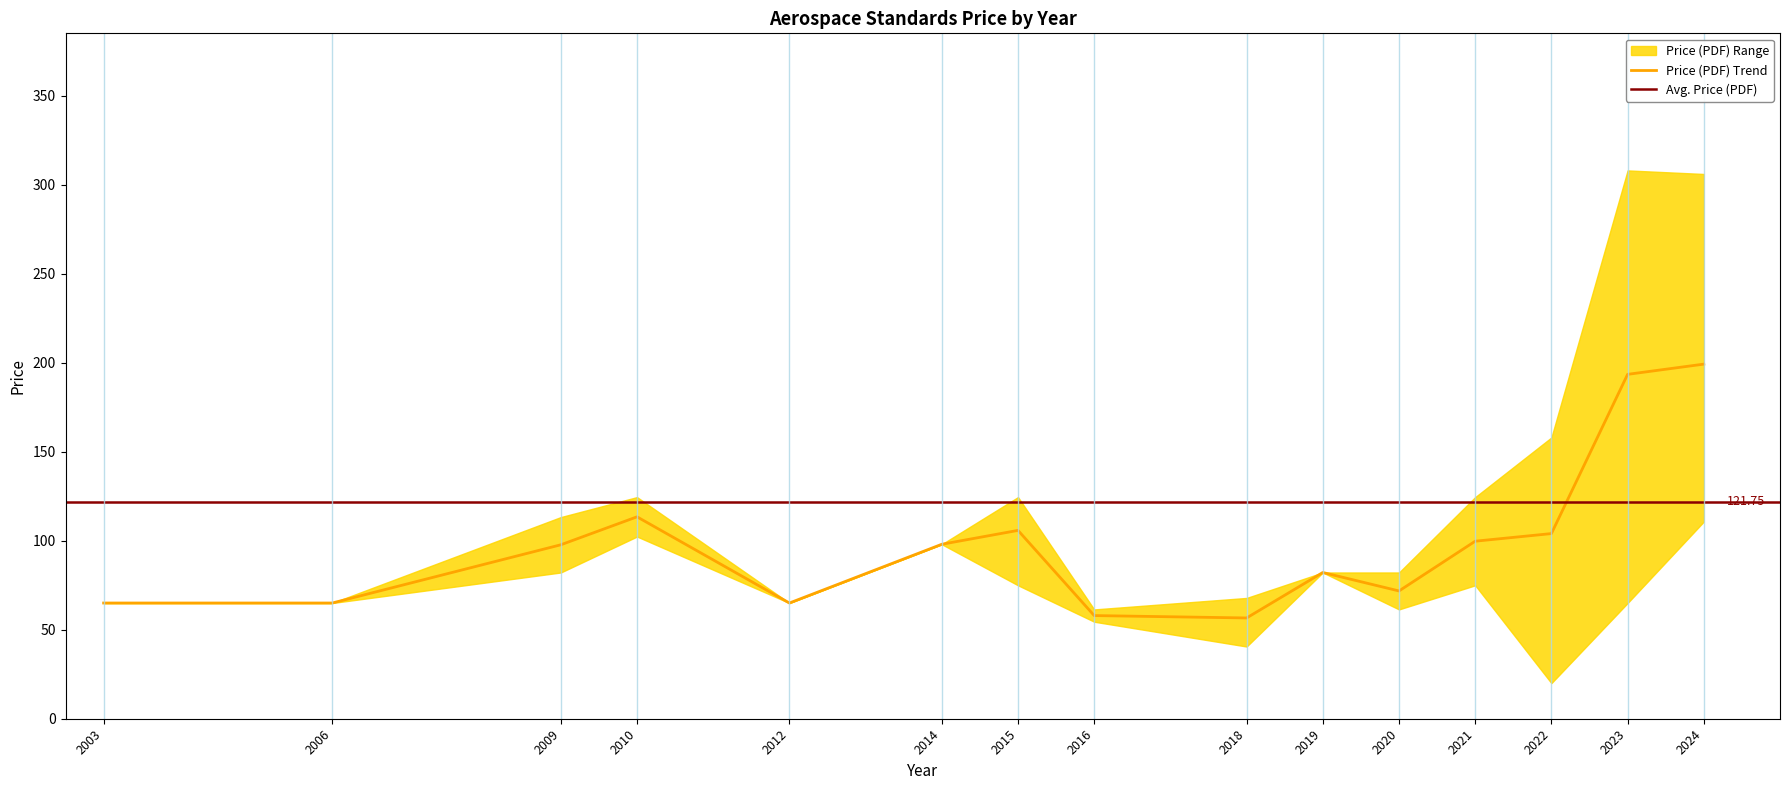

How many lines are shown in the chart?

2